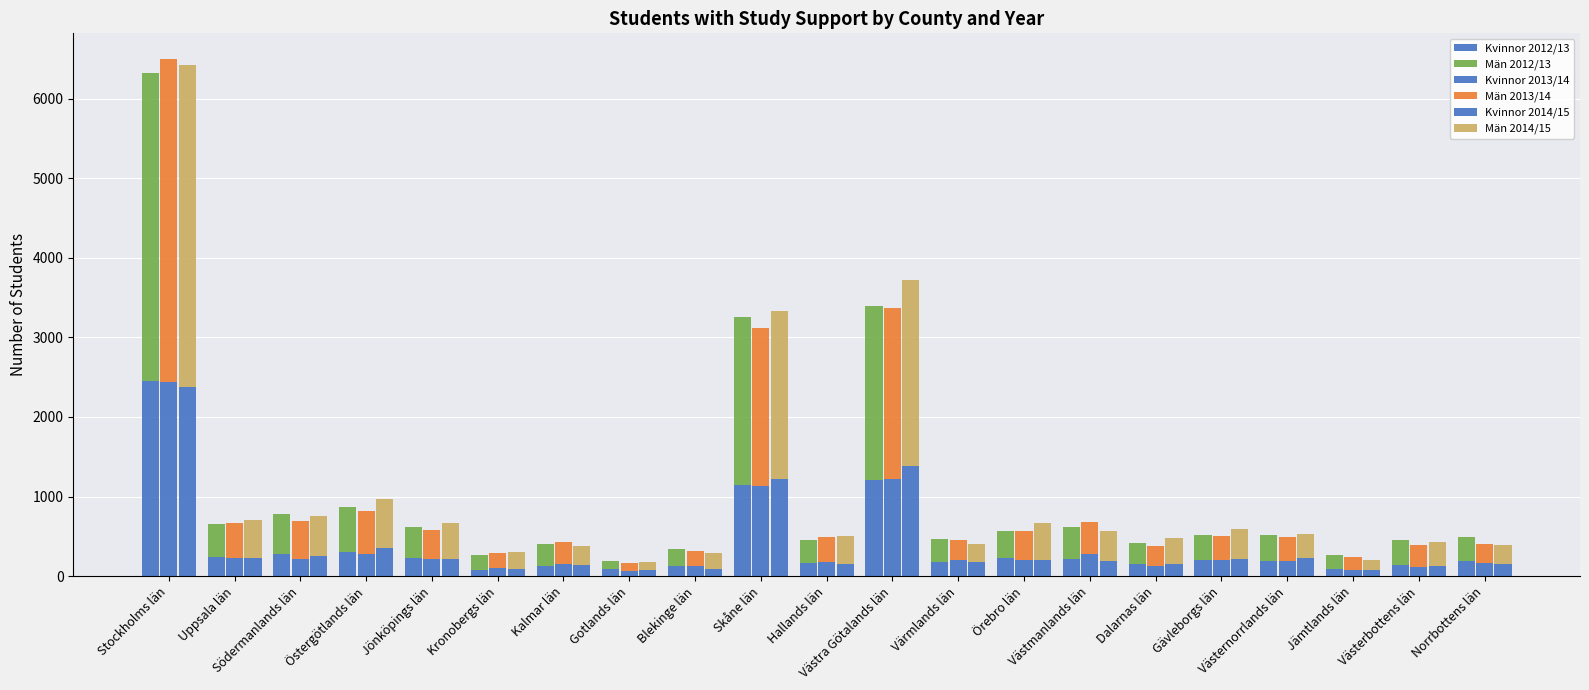

What is the label of the 10th bar from the right?

Västra Götalands län